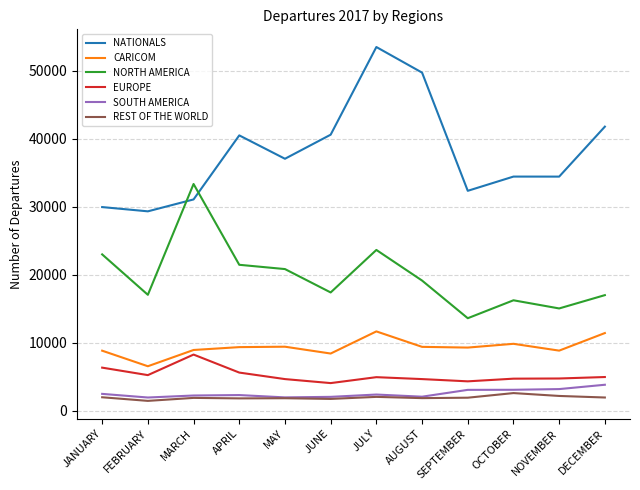

What is the difference between the second highest and minimum values in the EUROPE series?

2273